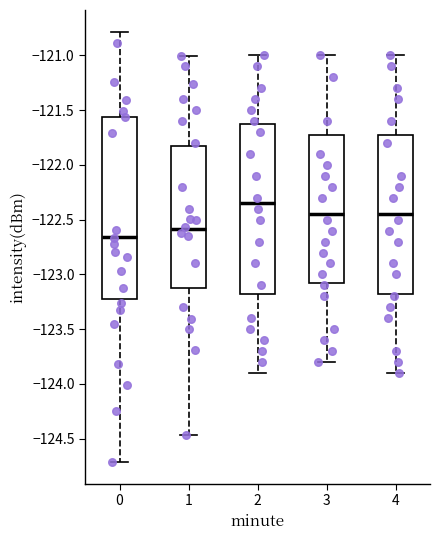

Reading left to right, read every box against the y-axis: the position of its median line, the range the box covers, and the ends of its whiskers. The values are not printed on the chart, so give them approximately, as read against the axis.

0: median -122.65, box -123.25 to -121.55, whiskers -124.70 to -120.80
1: median -122.60, box -123.15 to -121.80, whiskers -124.45 to -121.00
2: median -122.35, box -123.15 to -121.60, whiskers -123.90 to -121.00
3: median -122.45, box -123.05 to -121.70, whiskers -123.80 to -121.00
4: median -122.45, box -123.15 to -121.70, whiskers -123.90 to -121.00